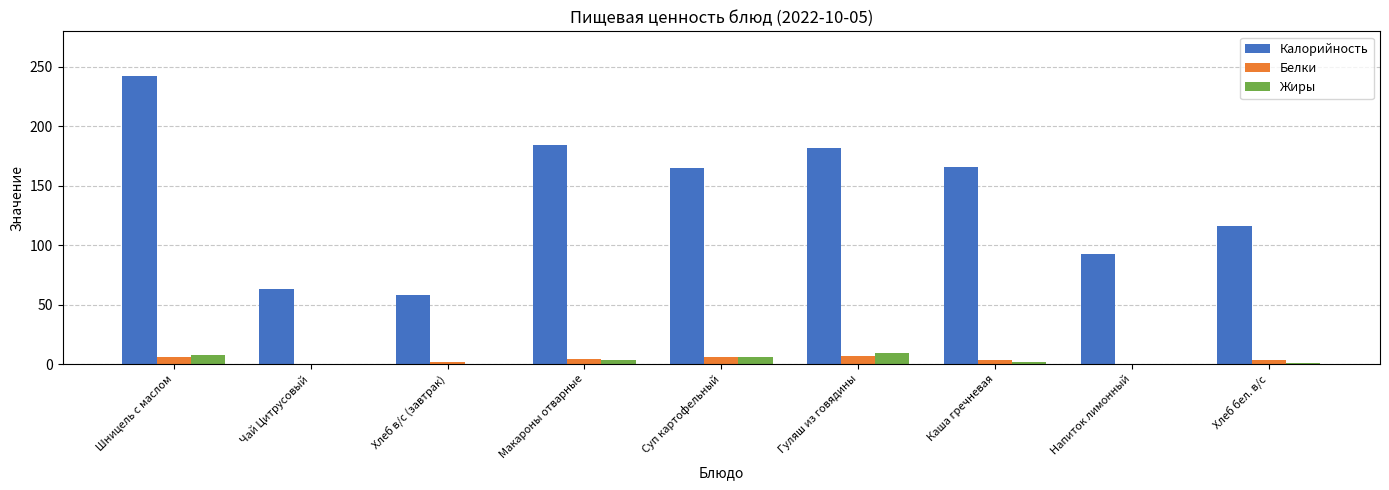

What is the approximate value of Калорийность at Чай Цитрусовый?

63.0